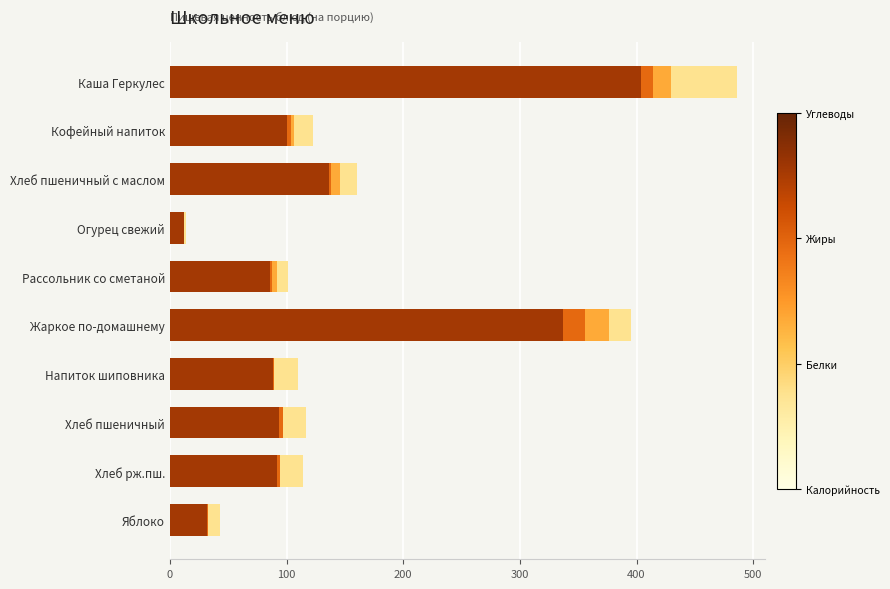

At which category is the sum across all series the highest?

Каша Геркулес